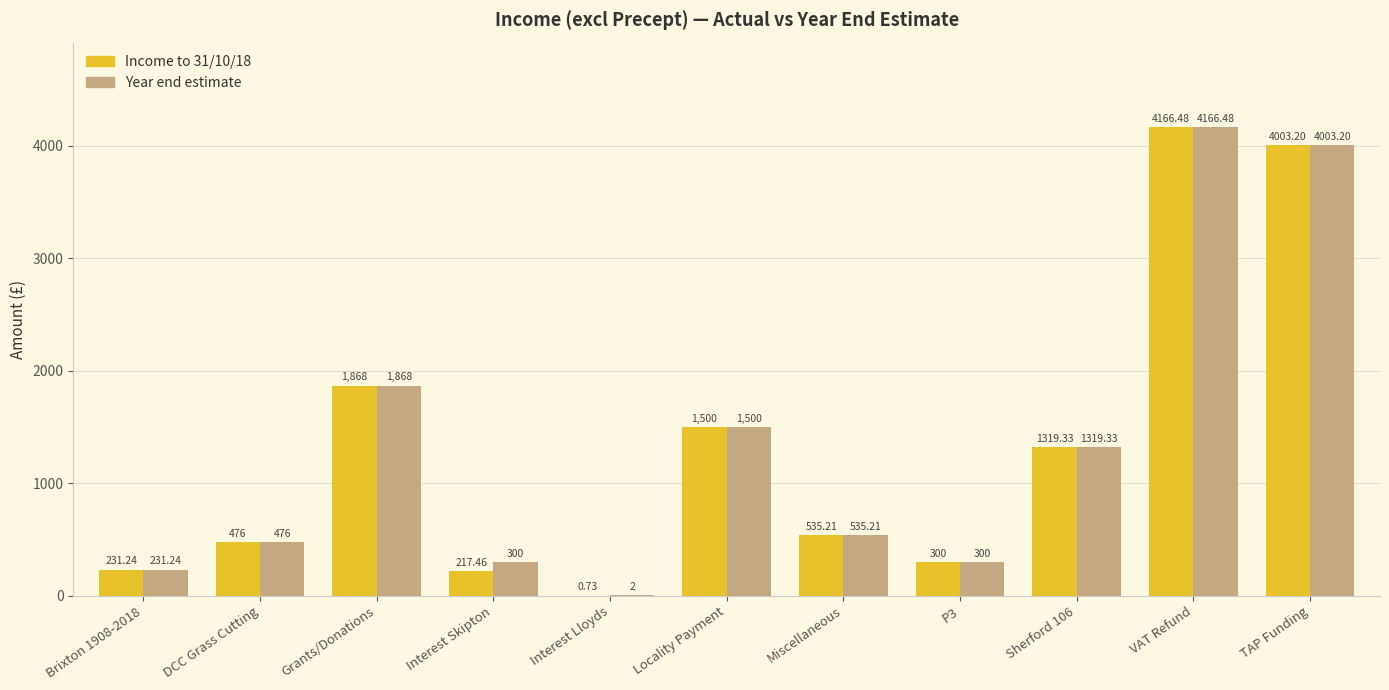

Where is Income to 31/10/18 nearest to the value 2083?

Grants/Donations